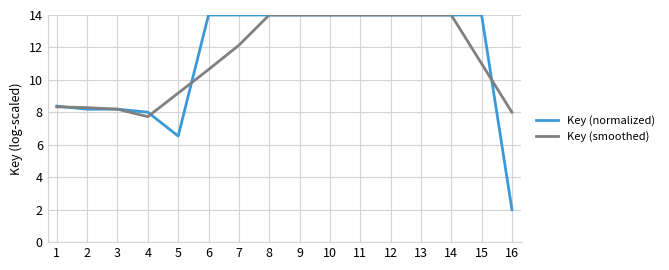

What is the highest value of the Key (normalized) series?

14.0